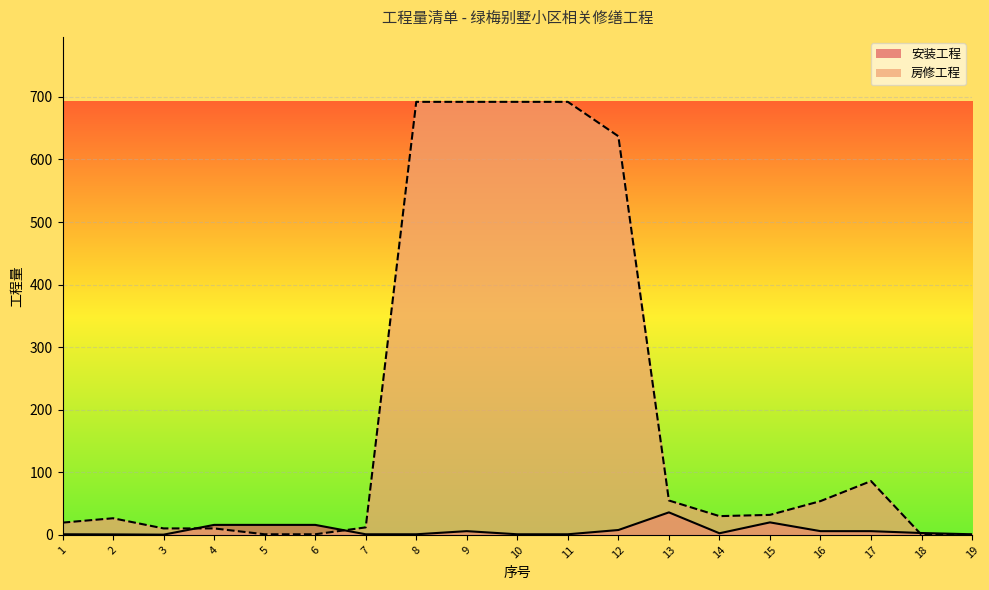

Reading left to right, list all the values displayed in this chart.

安装工程: 1=1.0	2=0.8	3=0.4	4=16.0	5=16.0	6=16.0	7=1.0	8=1.0	9=6.0	10=1.0	11=1.0	12=7.8	13=36.0	14=2.6	15=20.0	16=6.0	17=6.0	18=3.0	19=1.0
房修工程: 1=19.6	2=26.6	3=10.4	4=10.4	5=1.0	6=1.0	7=12.0	8=692.0	9=692.0	10=692.0	11=692.0	12=637.0	13=55.0	14=30.0	15=32.0	16=54.0	17=86.0	18=0.0	19=0.0